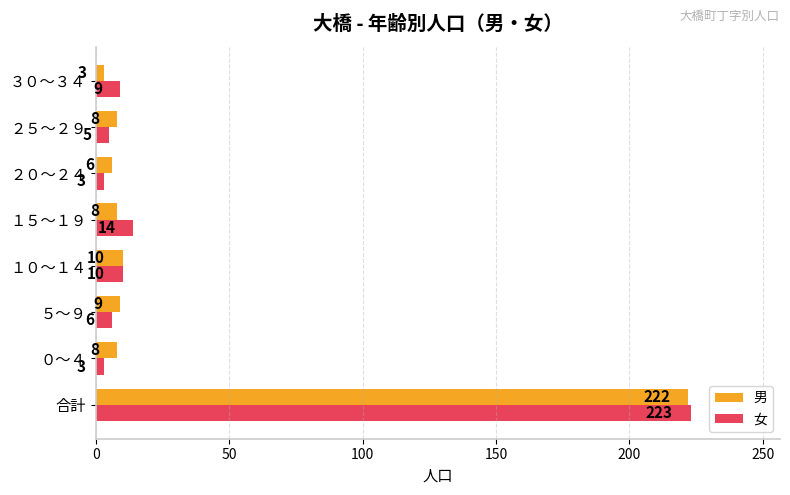

At which label does 男 reach its peak?

合計